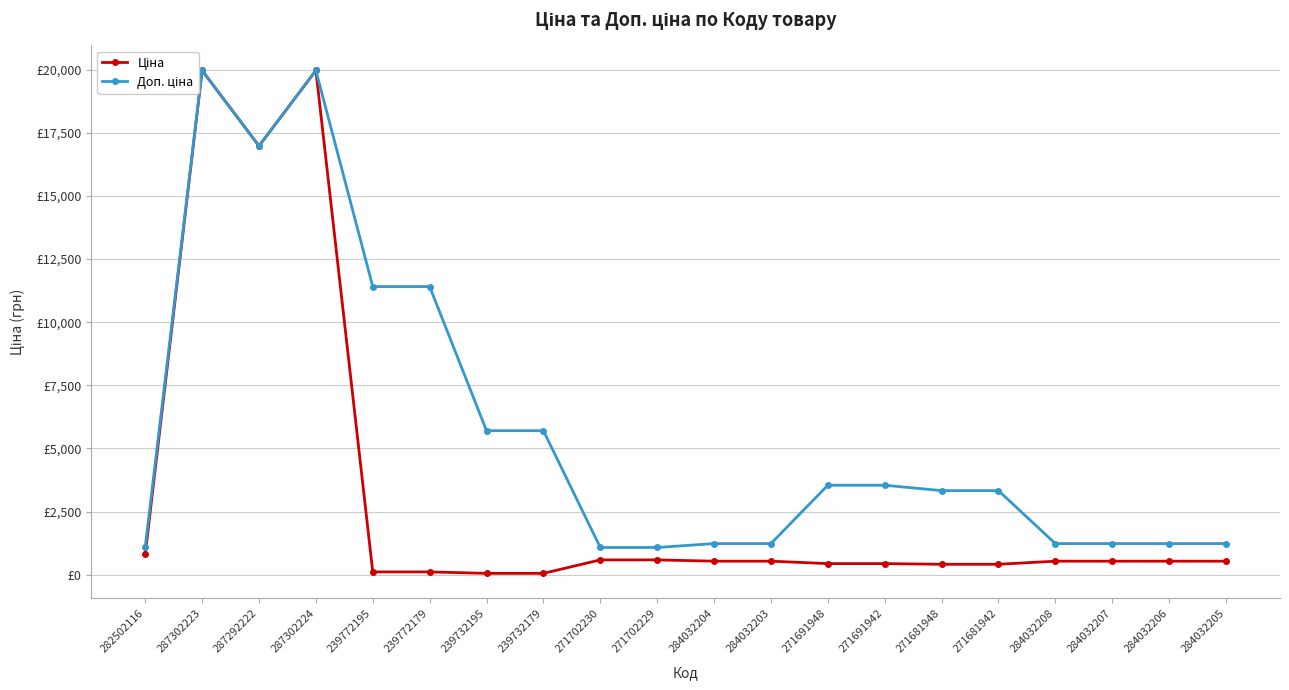

At how many categories does at least one series exceed 1165?

17